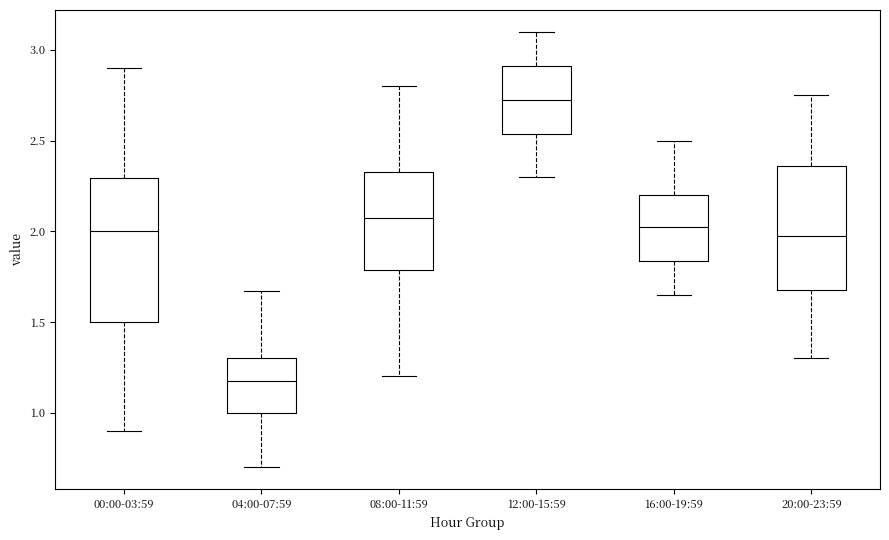

Which box's median line is the highest?

12:00-15:59